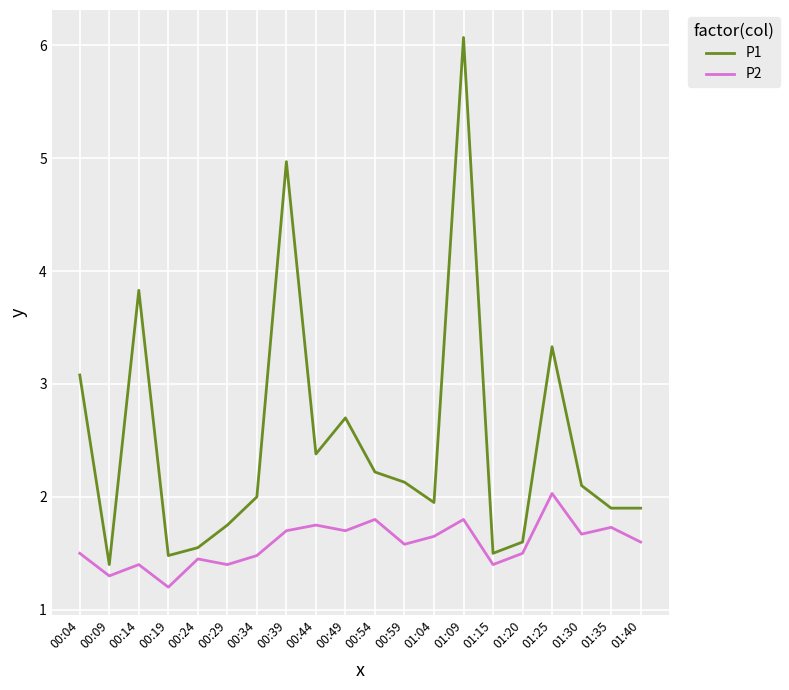

What are all the series names shown in the legend?

P1, P2